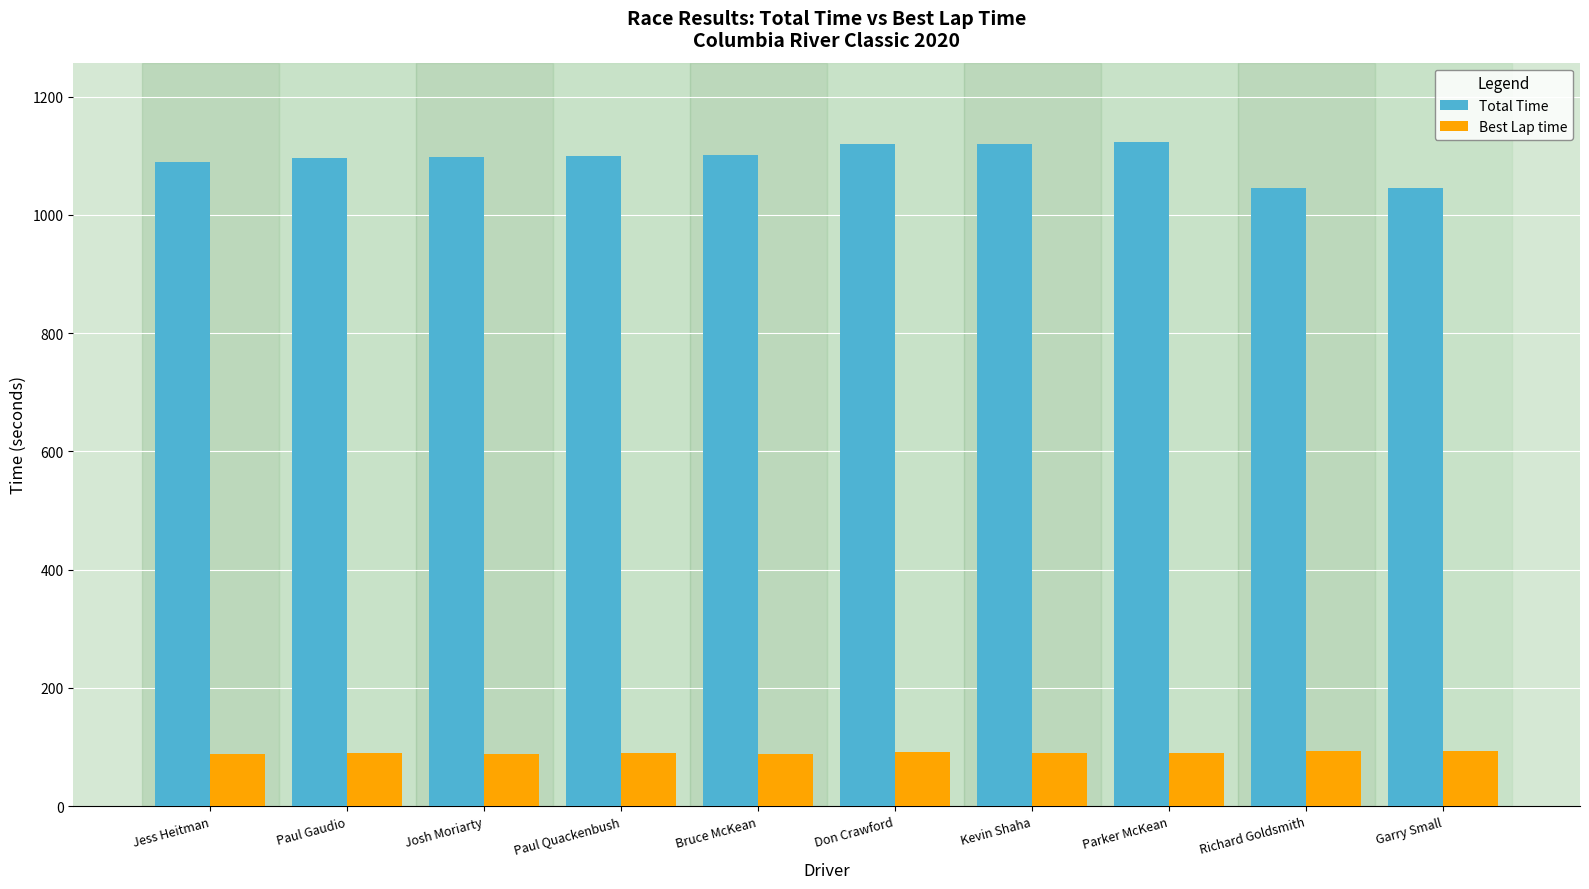

At how many categories does at least one series exceed 853?

10